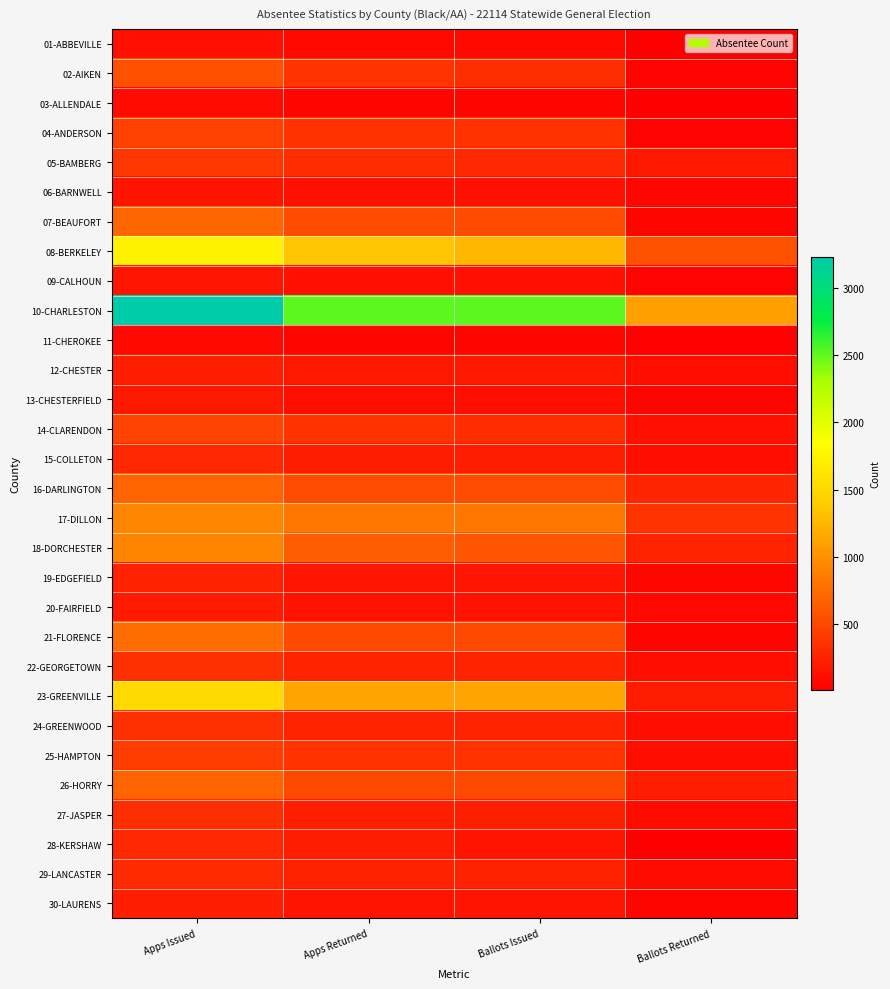

At which category is the sum across all series the highest?

Apps Issued